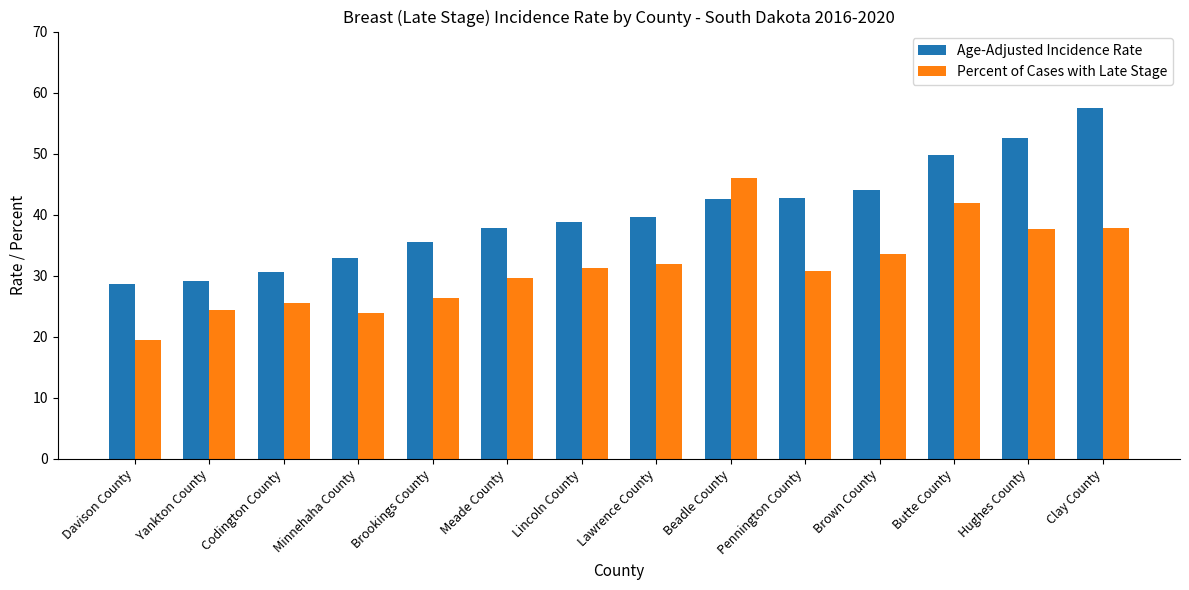

What is the label of the 10th bar from the right?

Brookings County